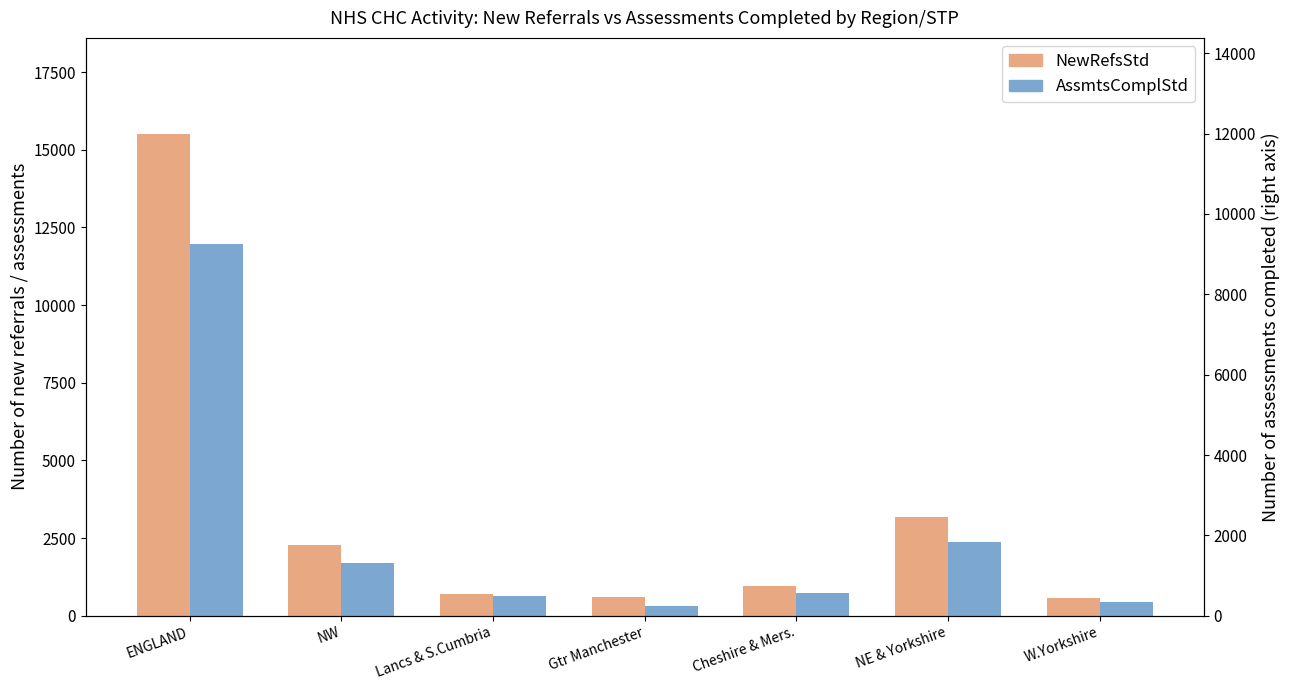

Which has a higher value, Gtr Manchester or Cheshire & Mers.?

Cheshire & Mers.